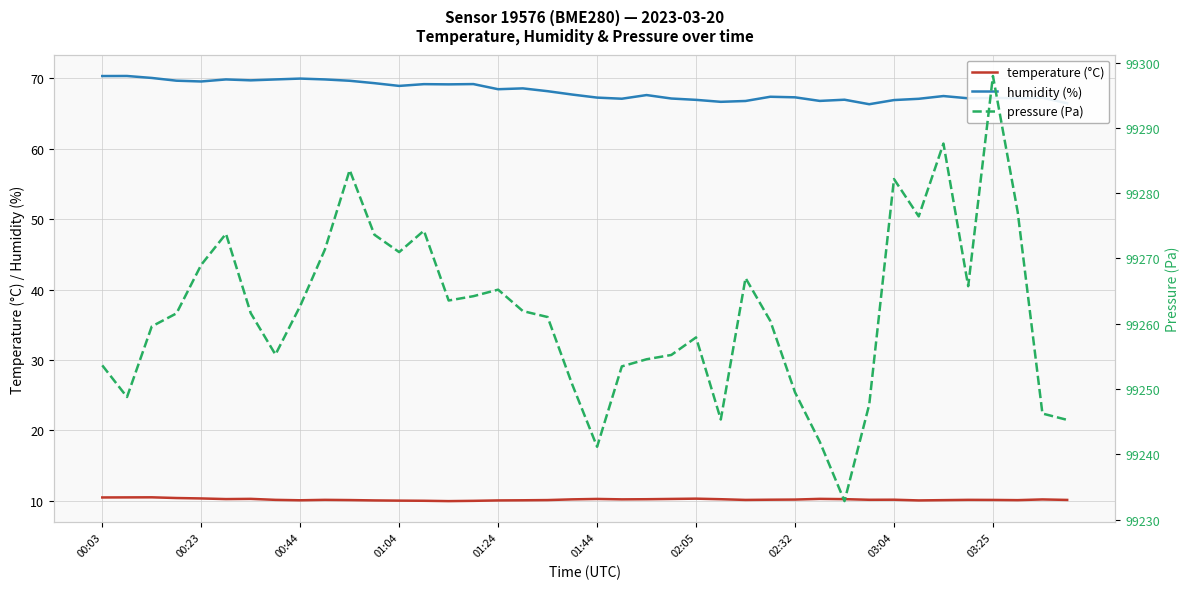

True or false: temperature (°C) and humidity (%) intersect in this chart.

False